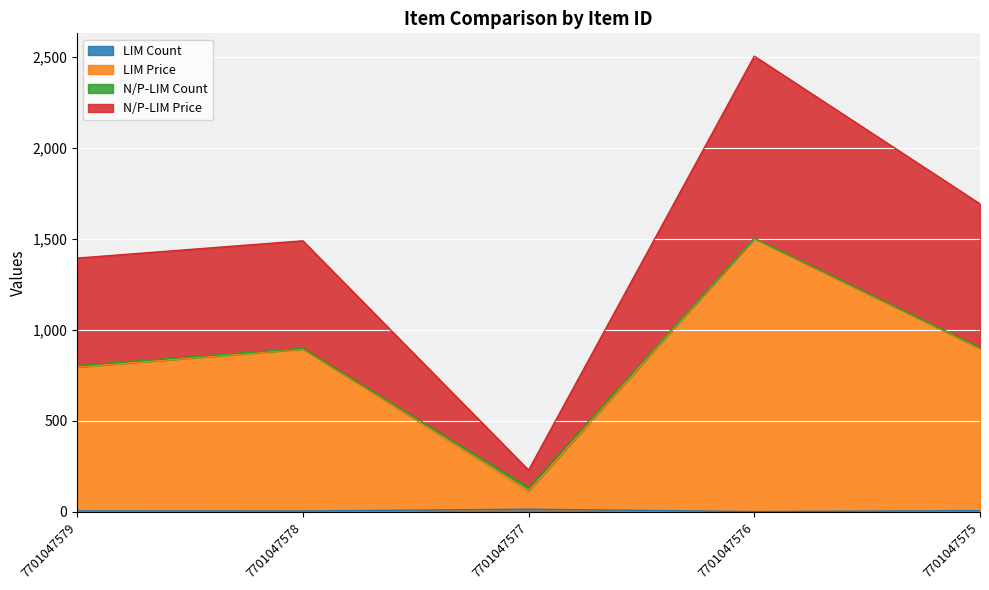

True or false: N/P-LIM Price has more than 2 interior local peaks.

False